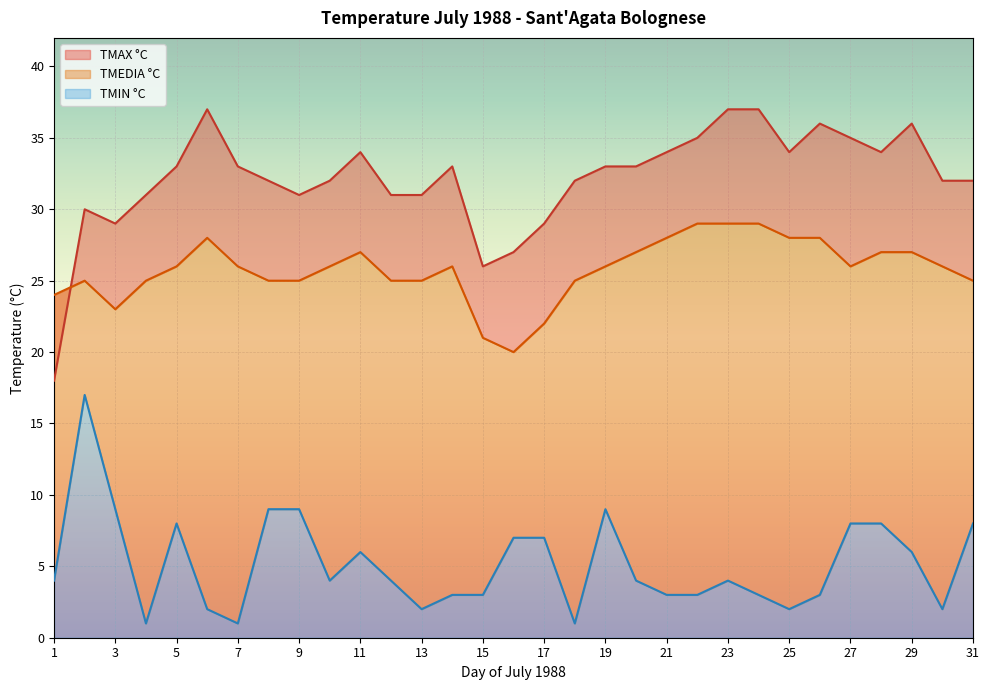

What is the difference between the second highest and second lowest values in the TMAX °C series?

11